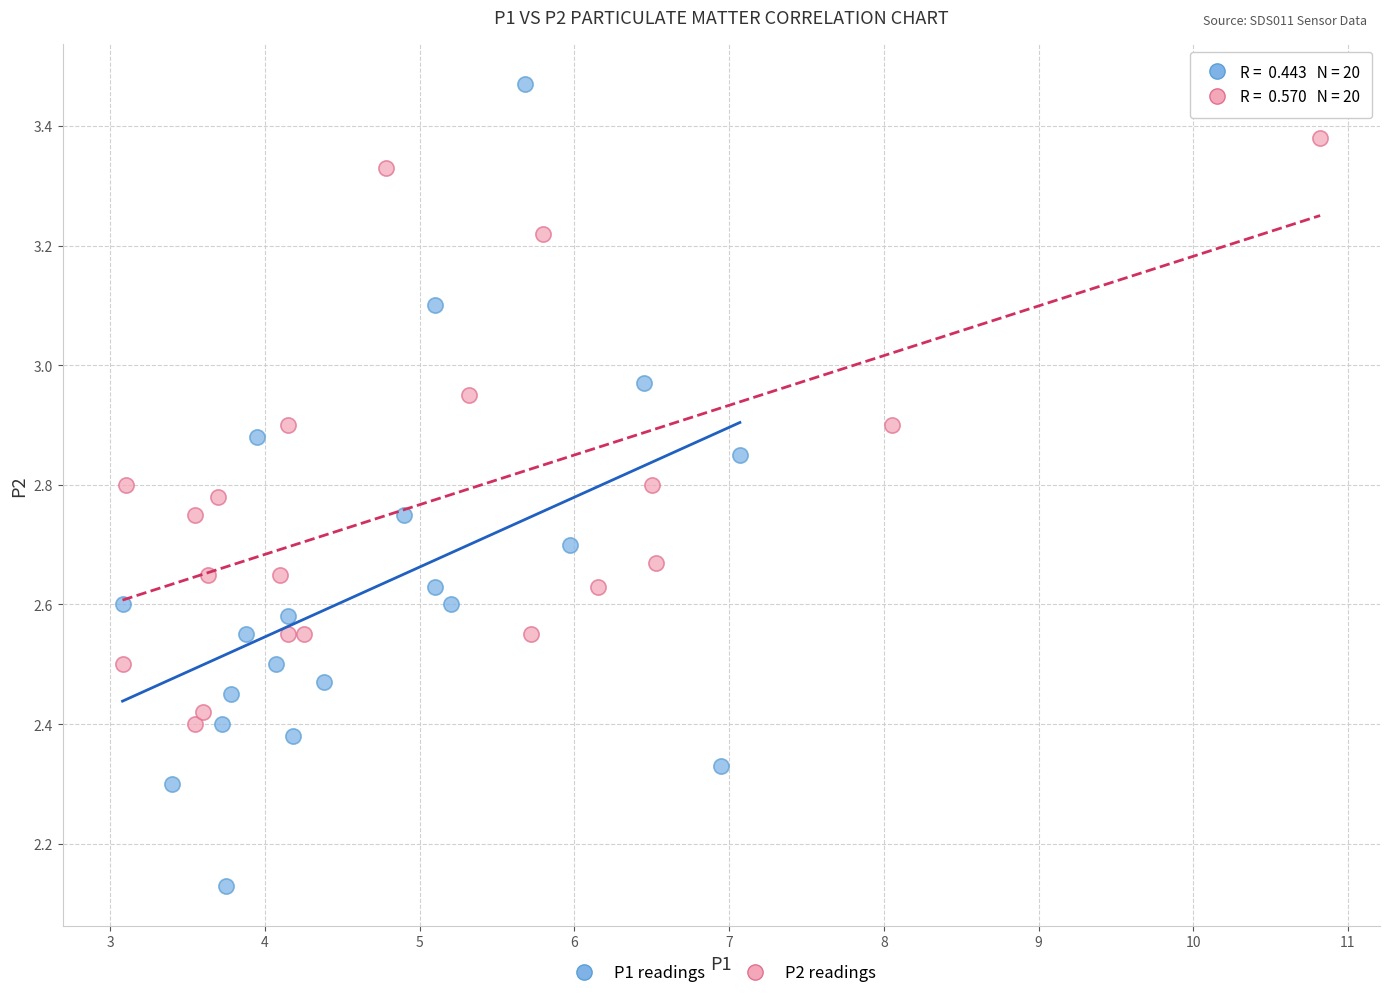

Which series has the widest spread of Y values?

P1 readings